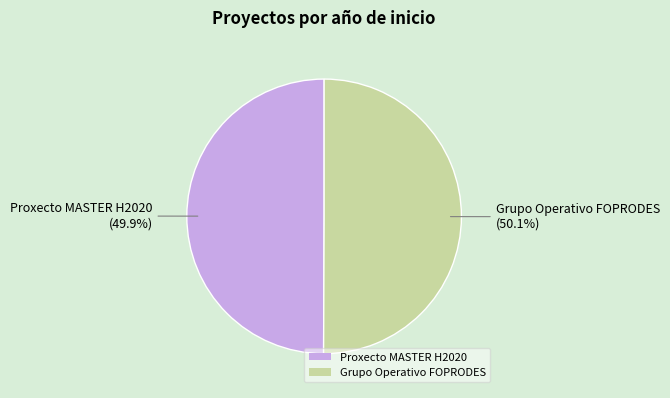

Does any single category account for the majority?

Yes